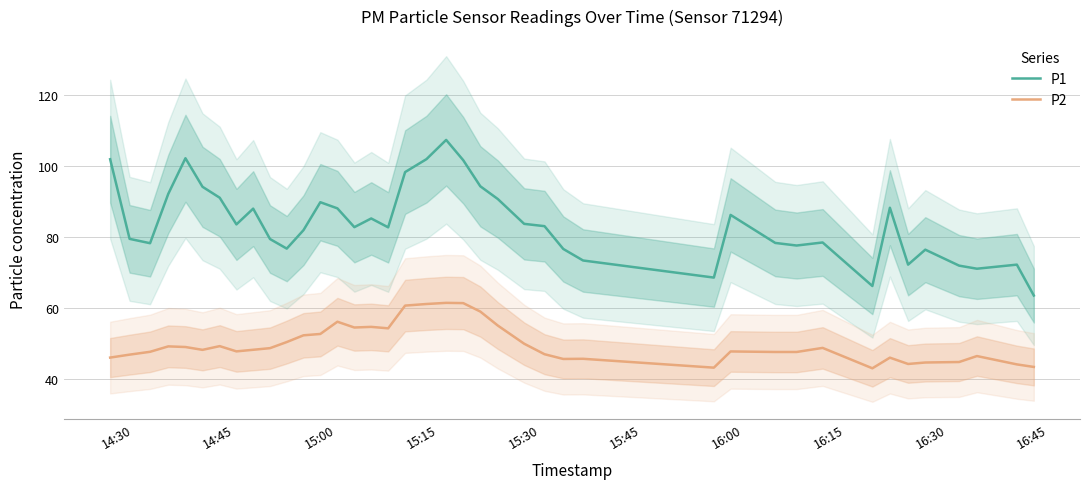

What is the highest value of the P2 series?

61.4